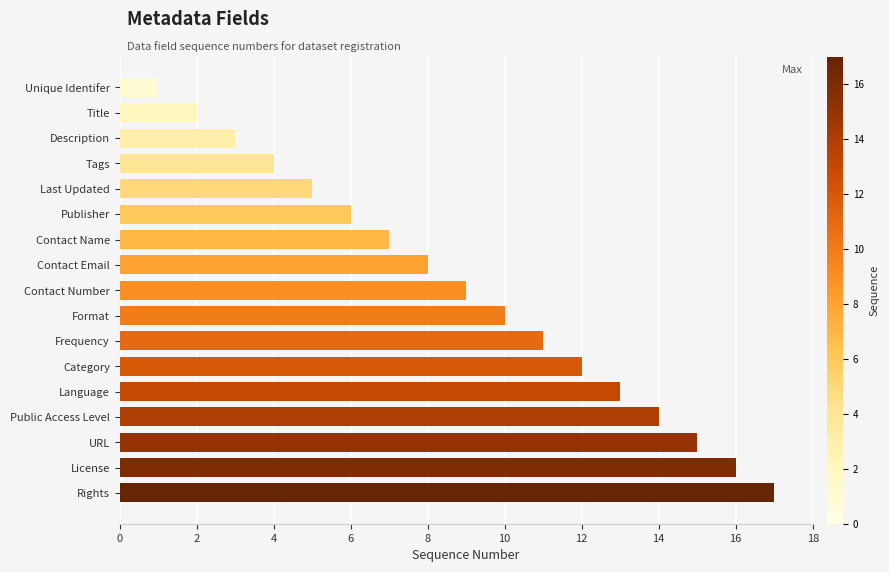

The value at Publisher is 6. True or false?

True